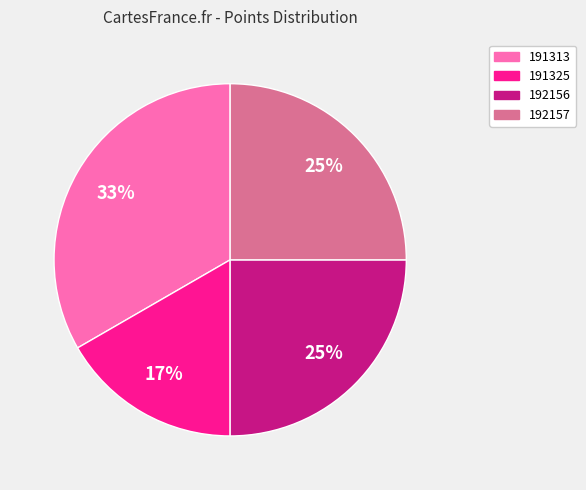

To the nearest percent, what is the average slice percentage?

25%